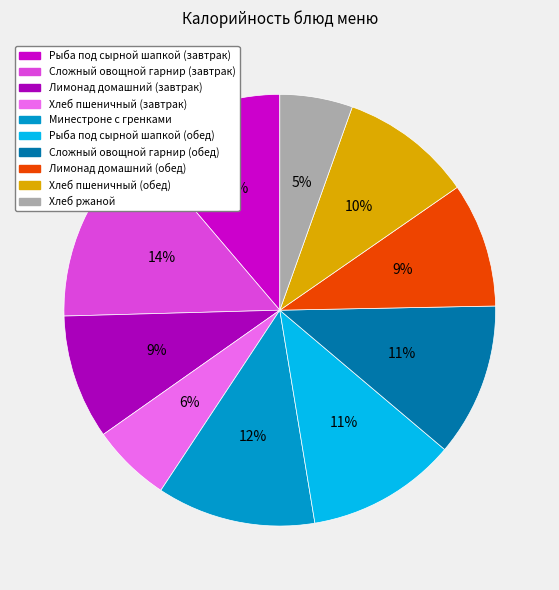

How many segments does this pie chart have?

10